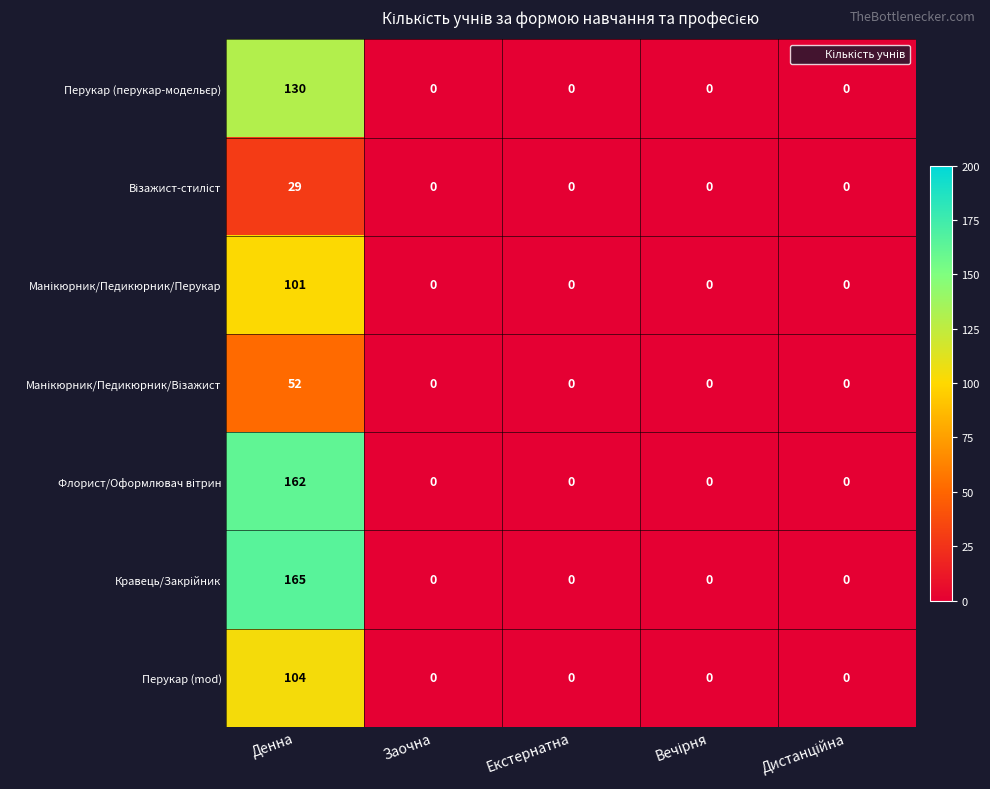

How many categories are shown in the chart?

5